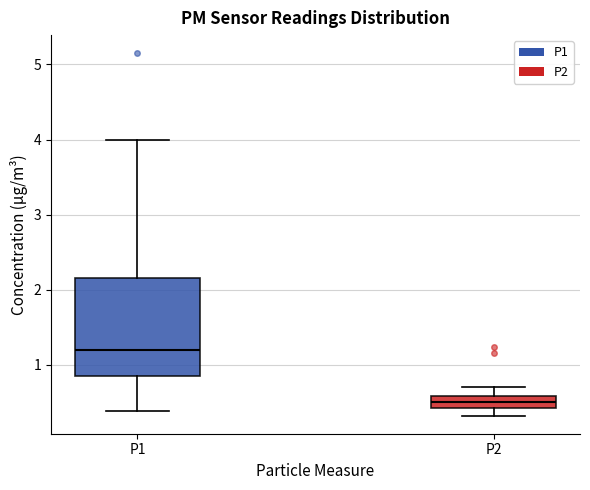

Comparing the boxes themselves (not the whiskers), which one is the tallest?

P1